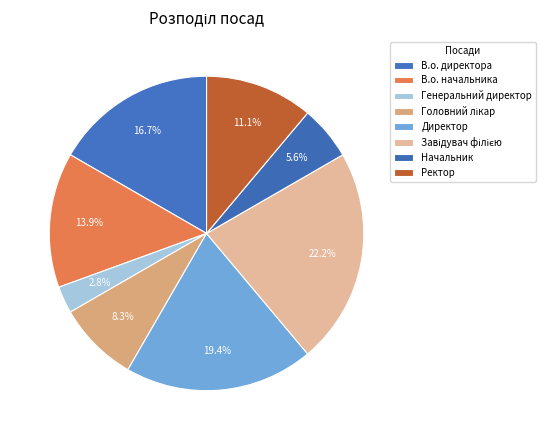

Count the number of slices in the pie.

8